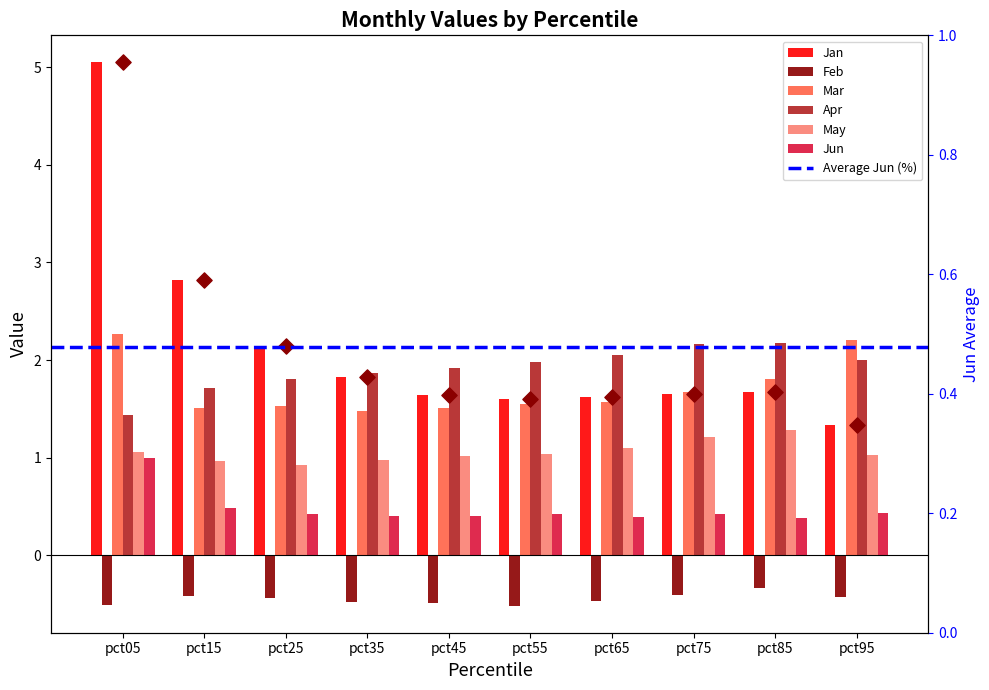

Which series has the largest Y range (max minus min)?

Jan